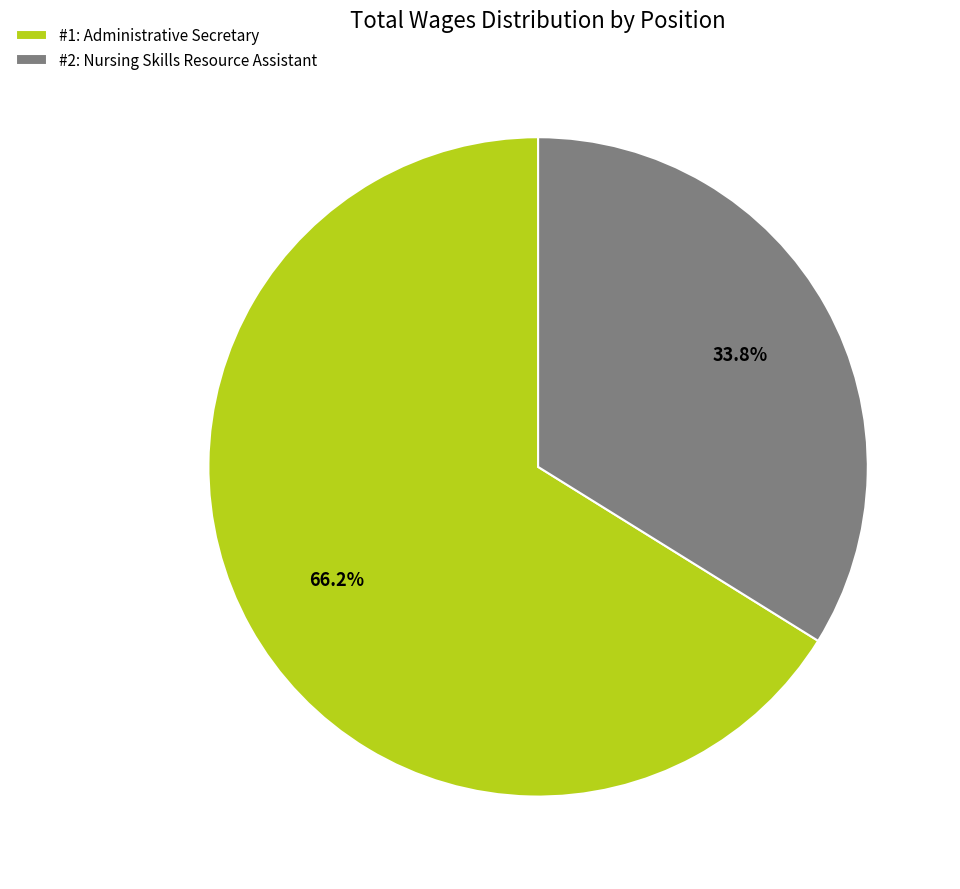

How many segments does this pie chart have?

2